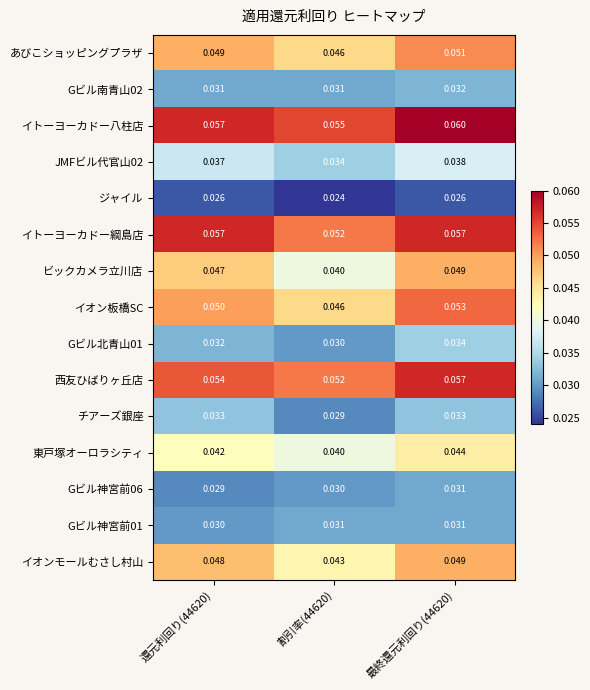

What is the total value across all series at 割引率(44620)?

0.6